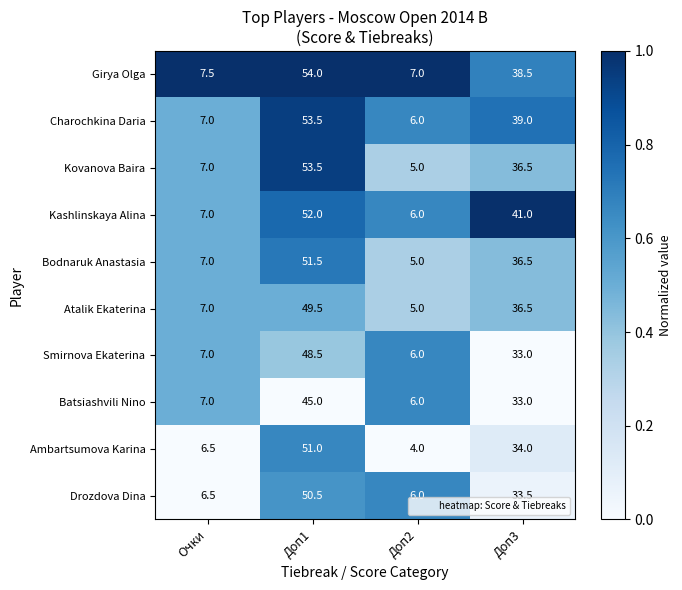

Rank the categories by Kashlinskaya Alina value from lowest to highest.

Доп2, Очки, Доп3, Доп1